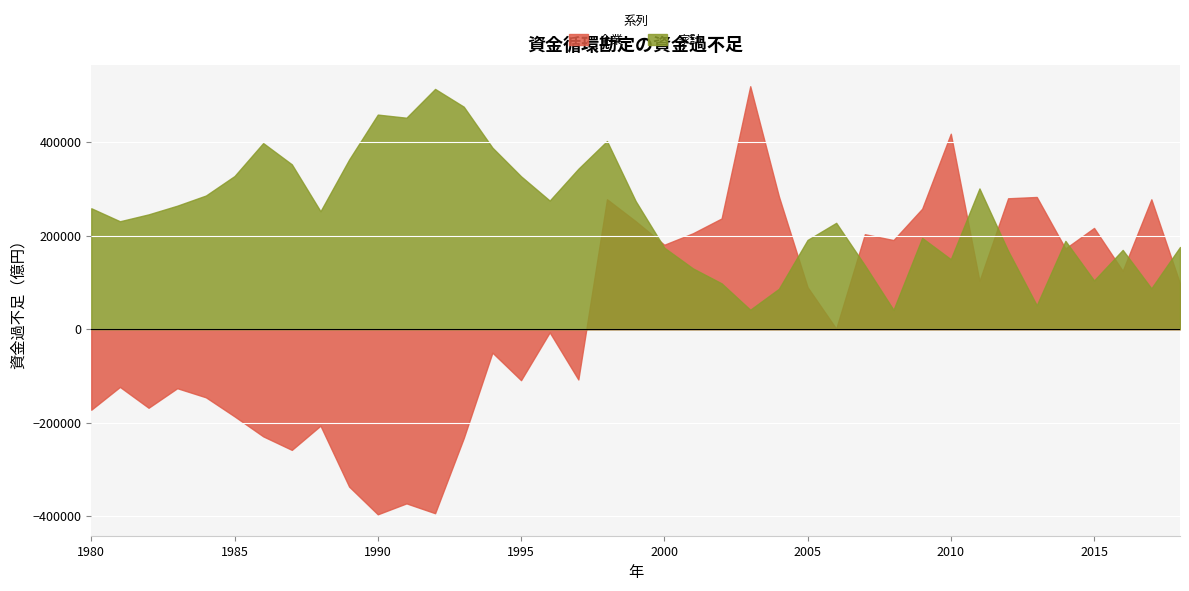

Rank the series by their average value, from lowest to highest.

企業, 家計